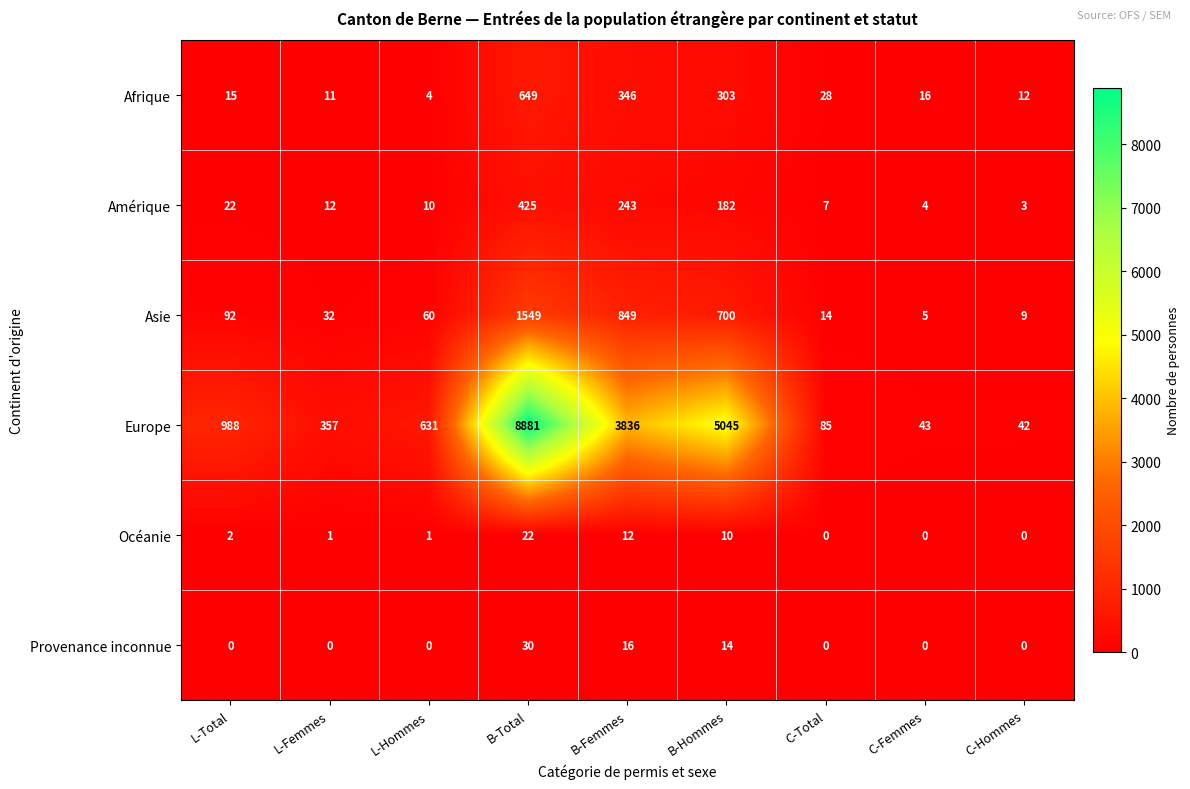

At which category is the sum across all series the highest?

B-Total